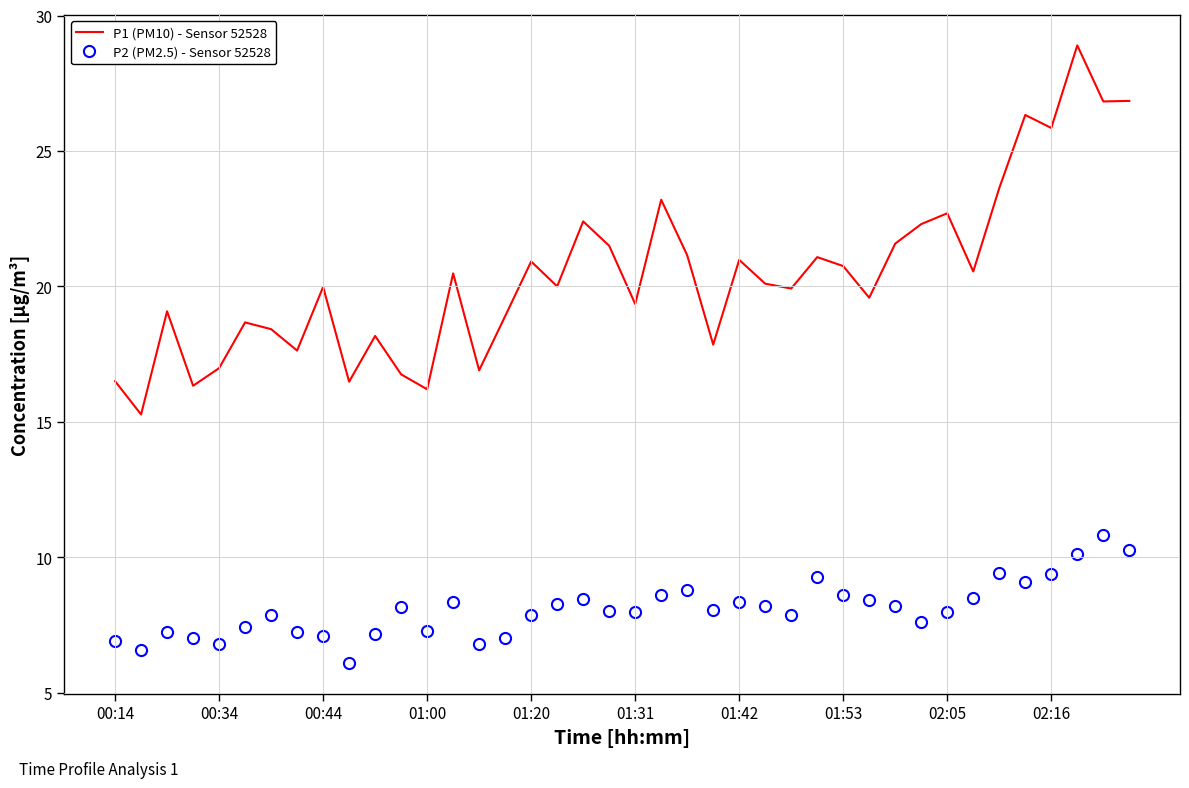

True or false: P1 (PM10) - Sensor 52528 and P2 (PM2.5) - Sensor 52528 intersect in this chart.

False